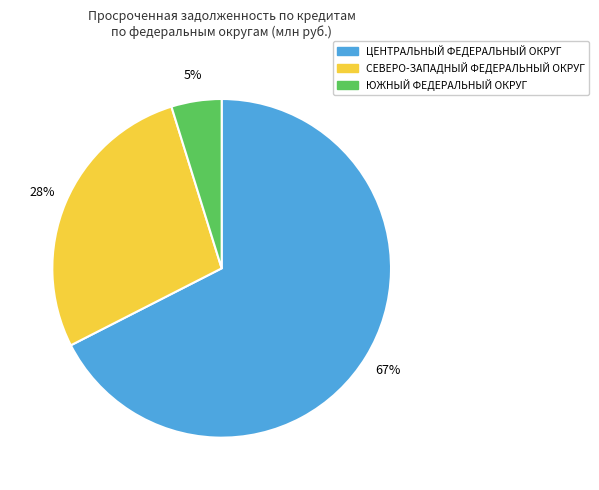

Combined, do ЦЕНТРАЛЬНЫЙ ФЕДЕРАЛЬНЫЙ ОКРУГ and ЮЖНЫЙ ФЕДЕРАЛЬНЫЙ ОКРУГ account for over 50%?

Yes